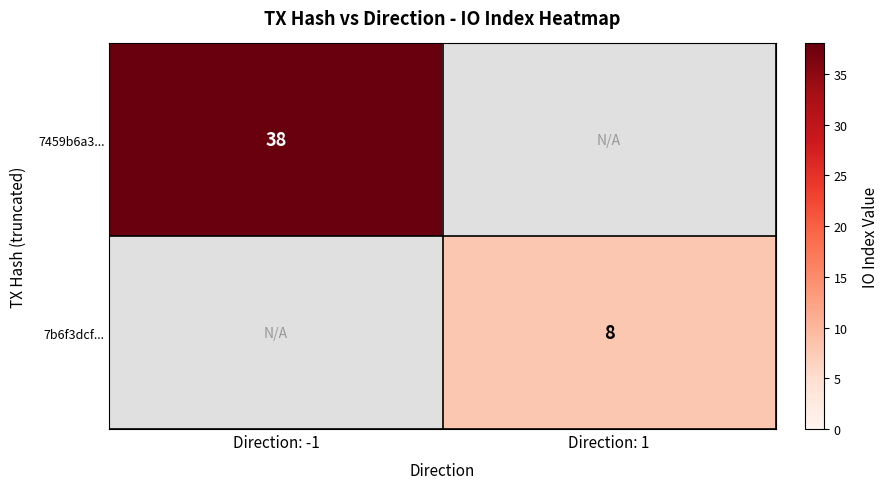

Is the value of 7b6f3dcf... at Direction: 1 greater than the value of 7459b6a3... at Direction: -1?

No